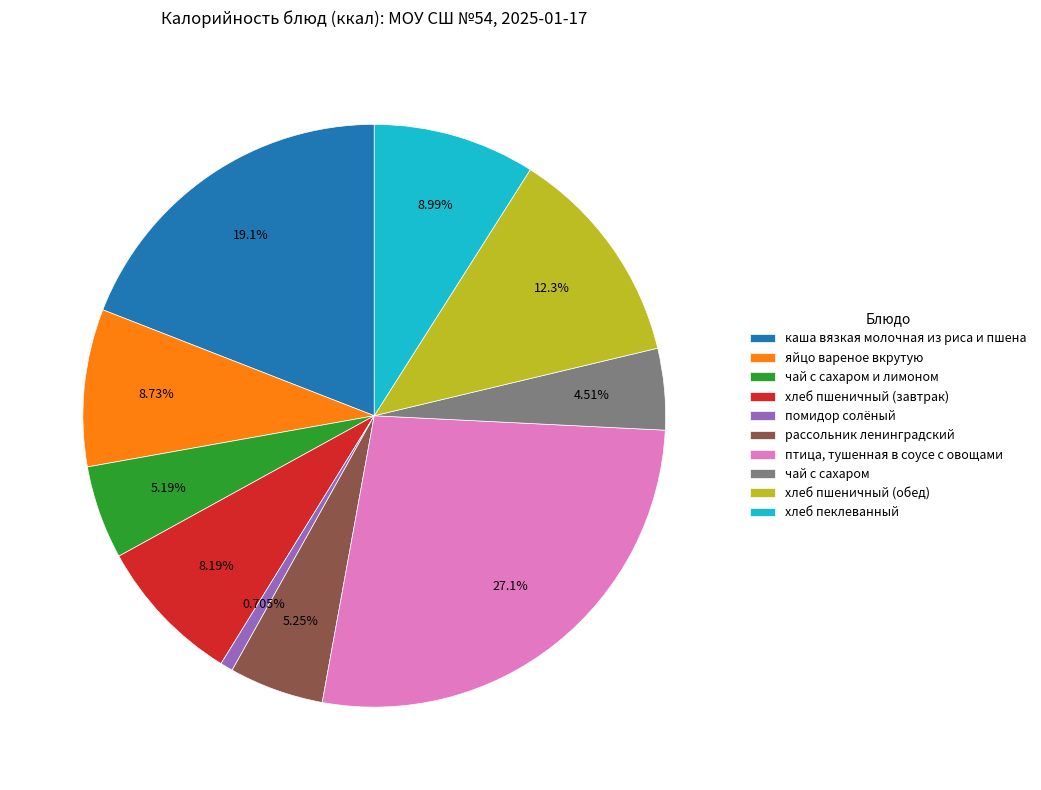

What percentage is the рассольник ленинградский slice, to the nearest percent?

5%